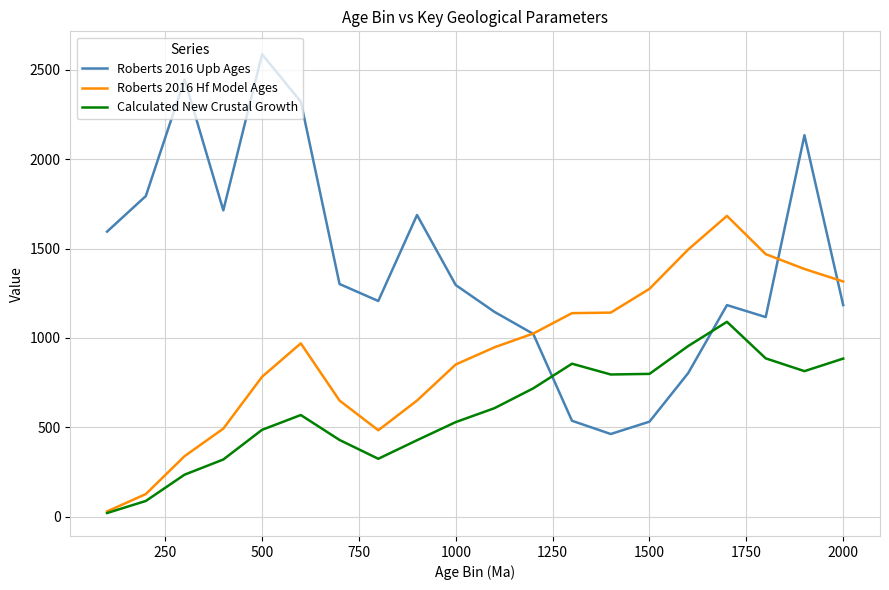

After their last crossing, which series has the higher values: Roberts 2016 Upb Ages or Calculated New Crustal Growth?

Roberts 2016 Upb Ages